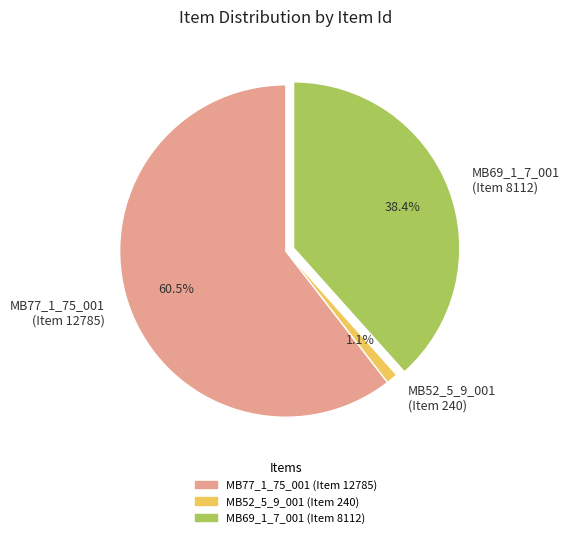

Which category has the smallest portion of the pie?

MB52_5_9_001 (Item 240)